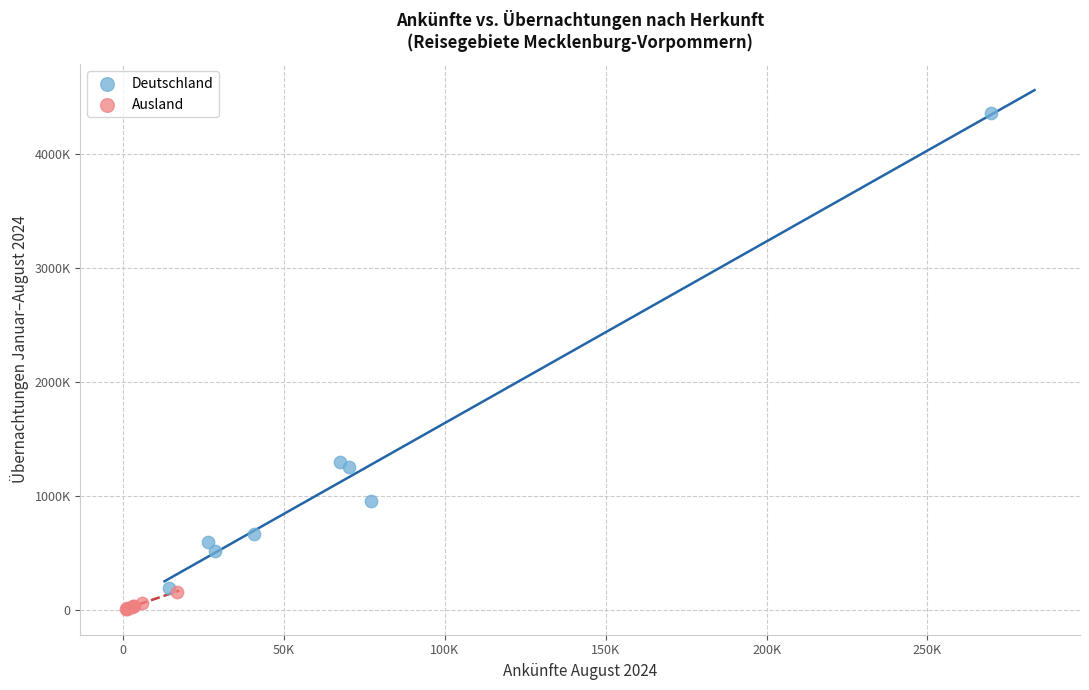

Which series reaches the minimum Y coordinate?

Ausland